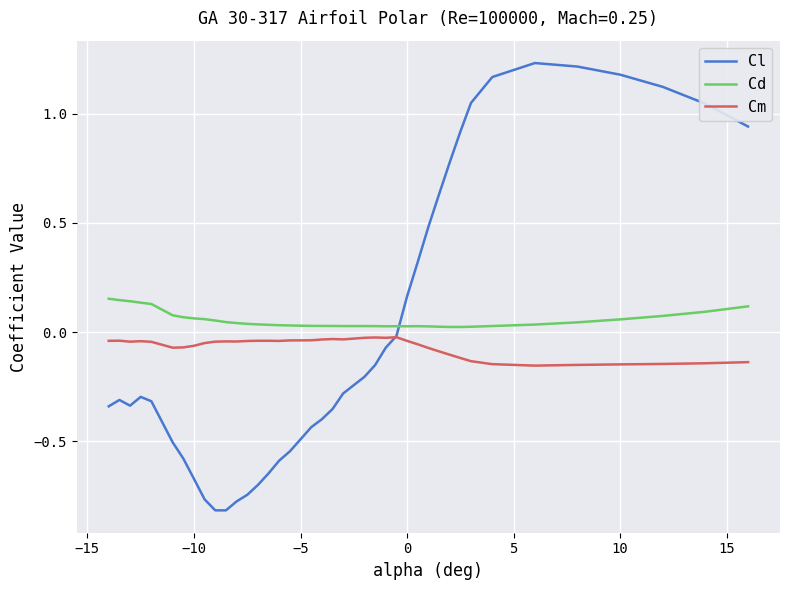

How many intersections are there between Cm and Cl?

1